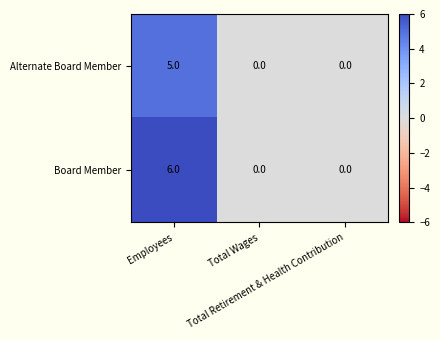

What is the maximum value shown in the chart?

6